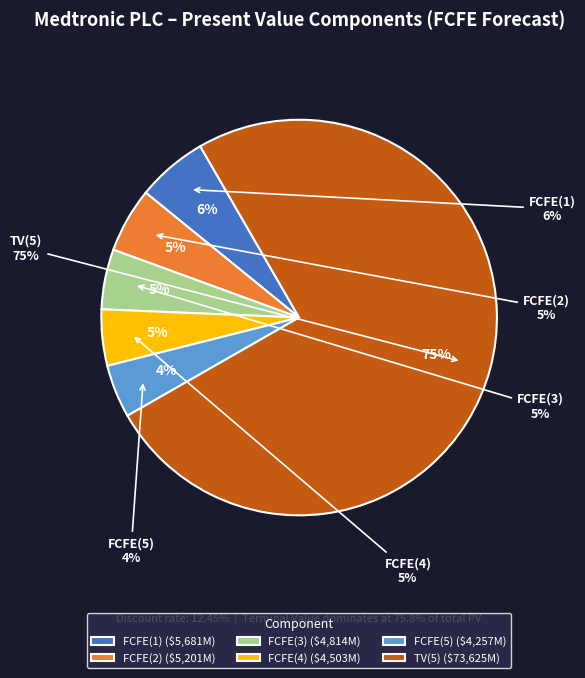

Is the sum of FCFE(1) and FCFE(3) greater than half?

No